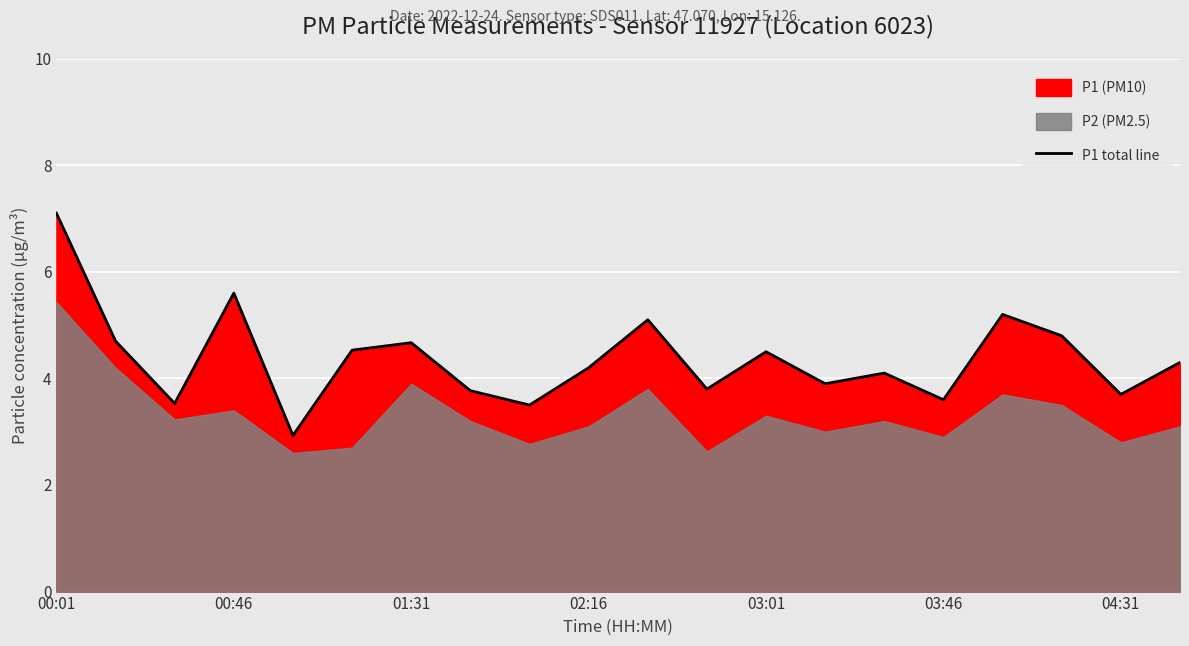

Which category has the highest value in the P1 total line series?

00:01